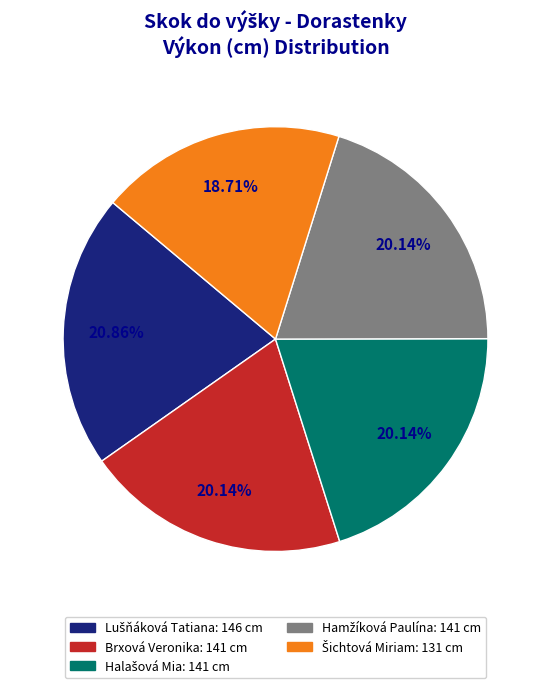

Is it true that Brxová Veronika is 20% of the pie?

True